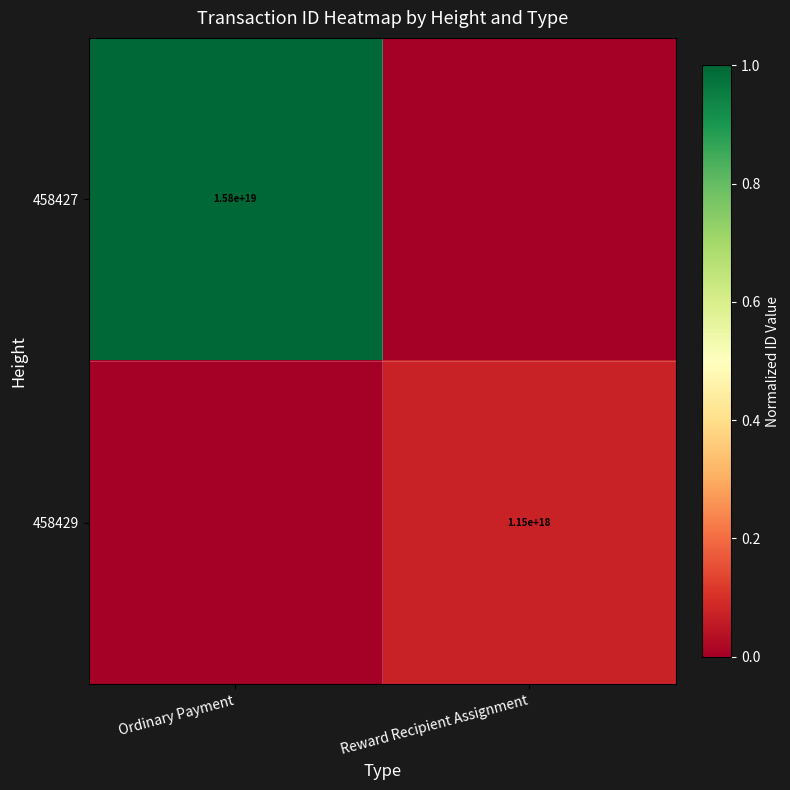

True or false: 458429 has a value of 1150000000000000000 at Reward Recipient Assignment.

True